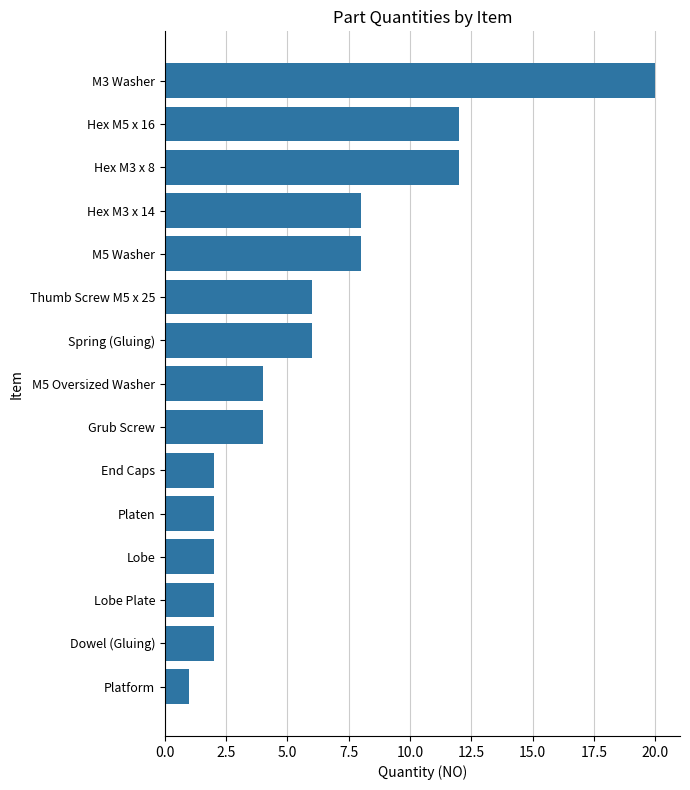

Reading top to bottom, transcribe all the data shown in this chart.

M3 Washer=20	Hex M5 x 16=12	Hex M3 x 8=12	Hex M3 x 14=8	M5 Washer=8	Thumb Screw M5 x 25=6	Spring (Gluing)=6	M5 Oversized Washer=4	Grub Screw=4	End Caps=2	Platen=2	Lobe=2	Lobe Plate=2	Dowel (Gluing)=2	Platform=1